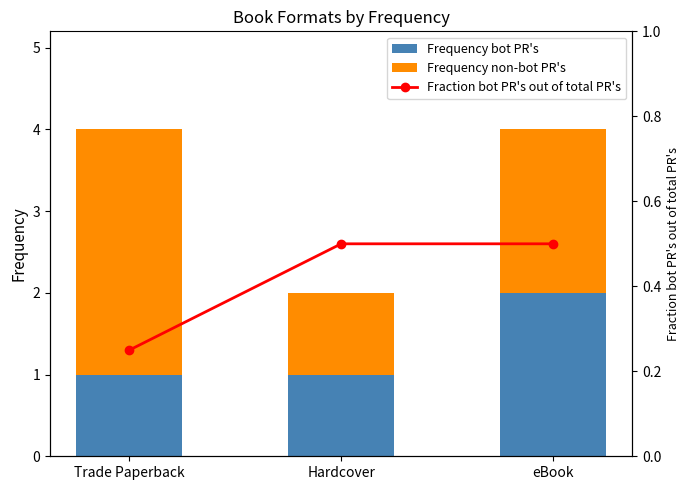

How many values in the Frequency non-bot PR's series are below 2?

1